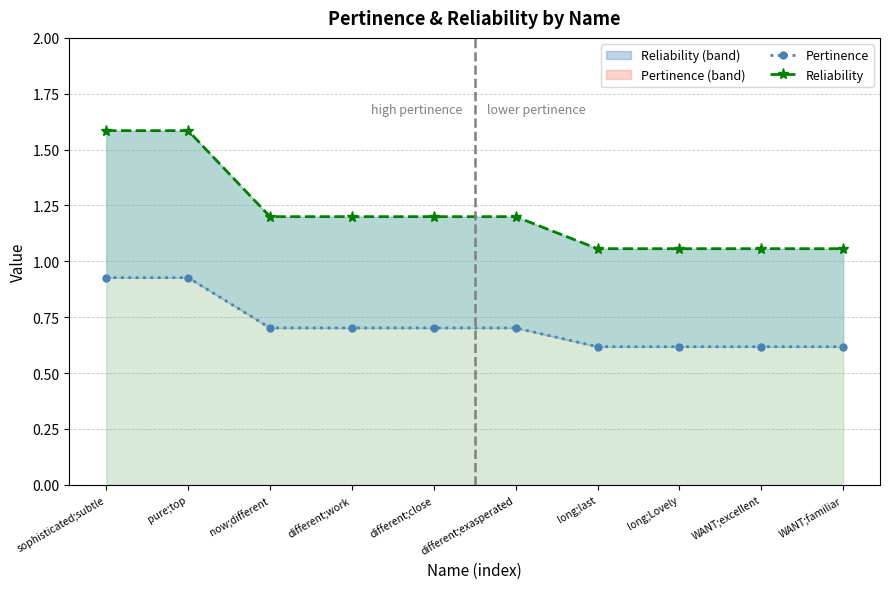

True or false: Pertinence and Reliability intersect in this chart.

False